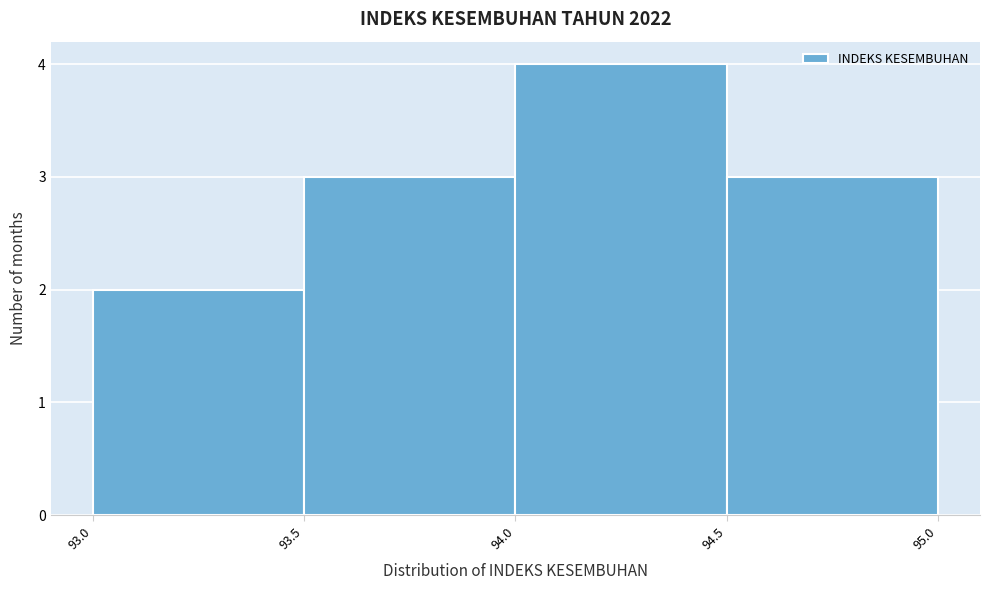

Reading left to right, transcribe this chart: for each bar, give the range it covers on the x-axis and its height. The values are not printed on the chart, so give them approximately, as read against the axis.

93.0 to 93.5: 2
93.5 to 94.0: 3
94.0 to 94.5: 4
94.5 to 95.0: 3